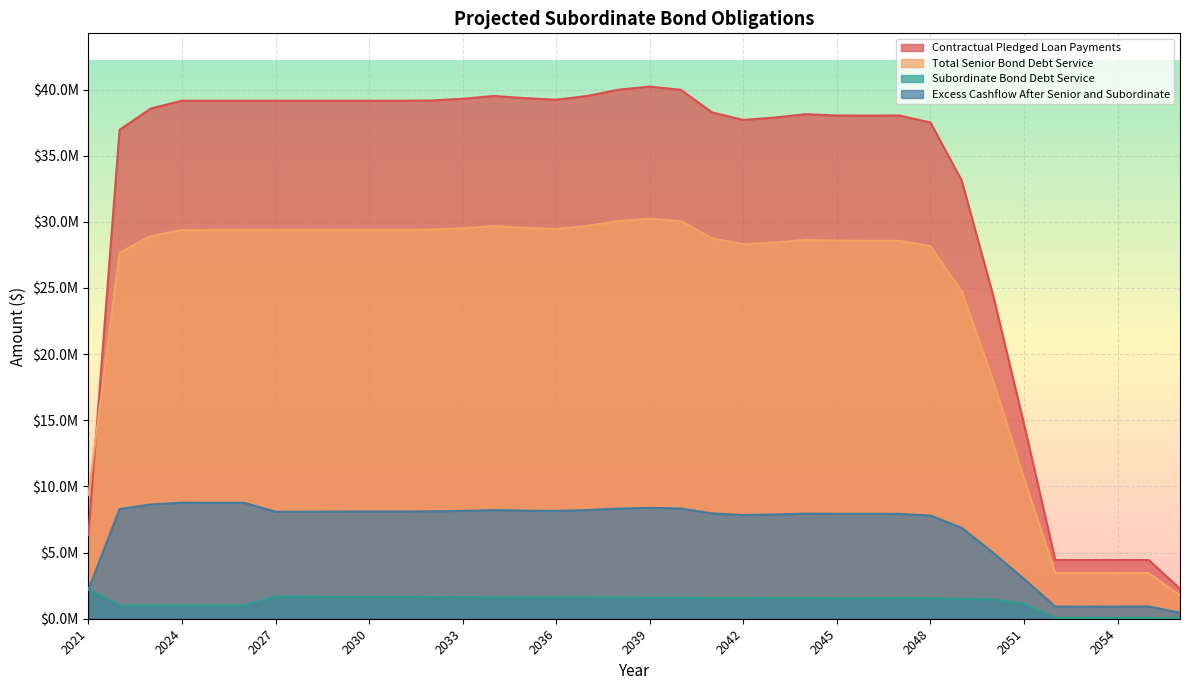

How many lines are shown in the chart?

4